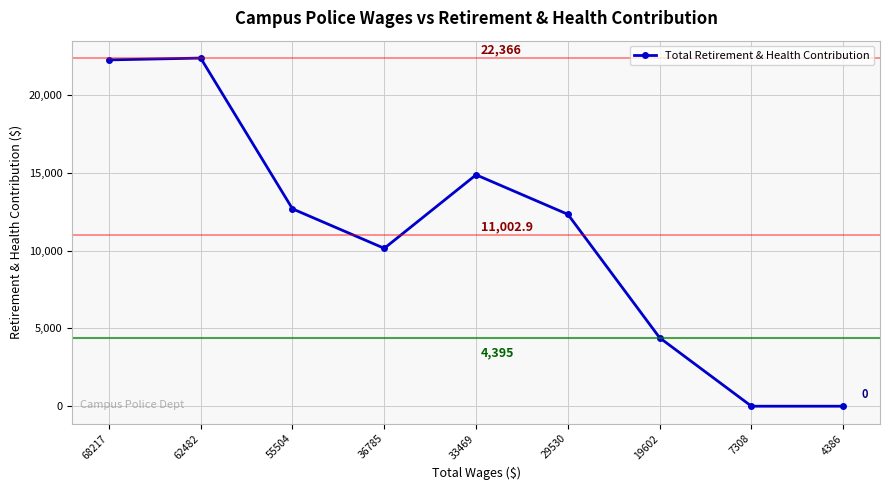

Is this an area chart (filled region under the line)?

No